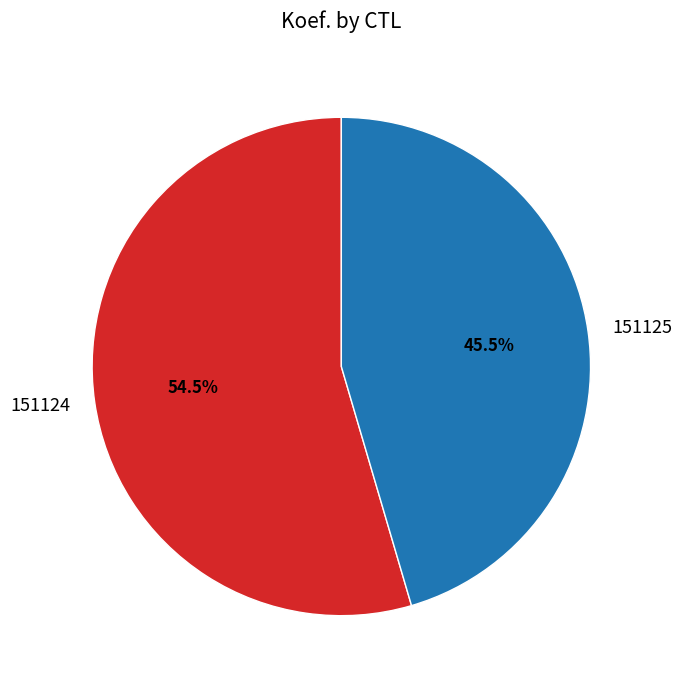

How many segments does this pie chart have?

2